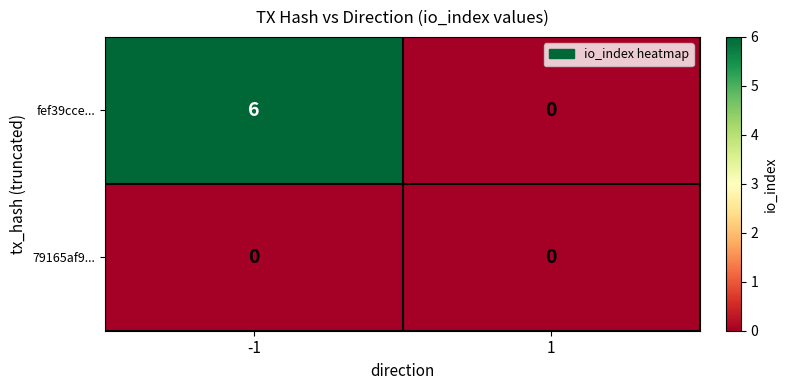

Reading right to left, extract all data points from this chart.

fef39cce...: 1=0	-1=6
79165af9...: 1=0	-1=0